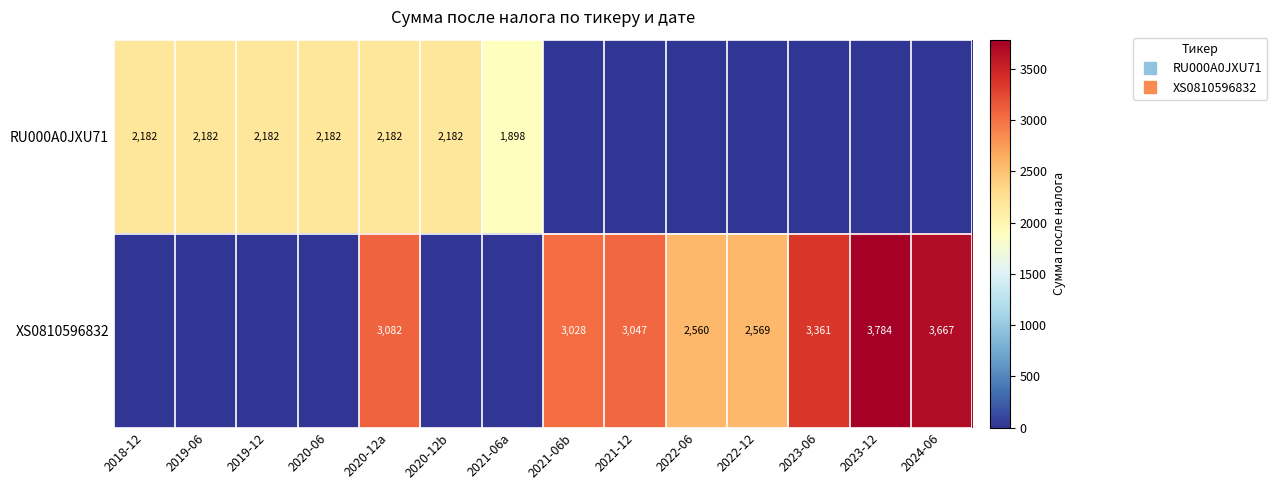

How many positive values does the XS0810596832 series have?

8